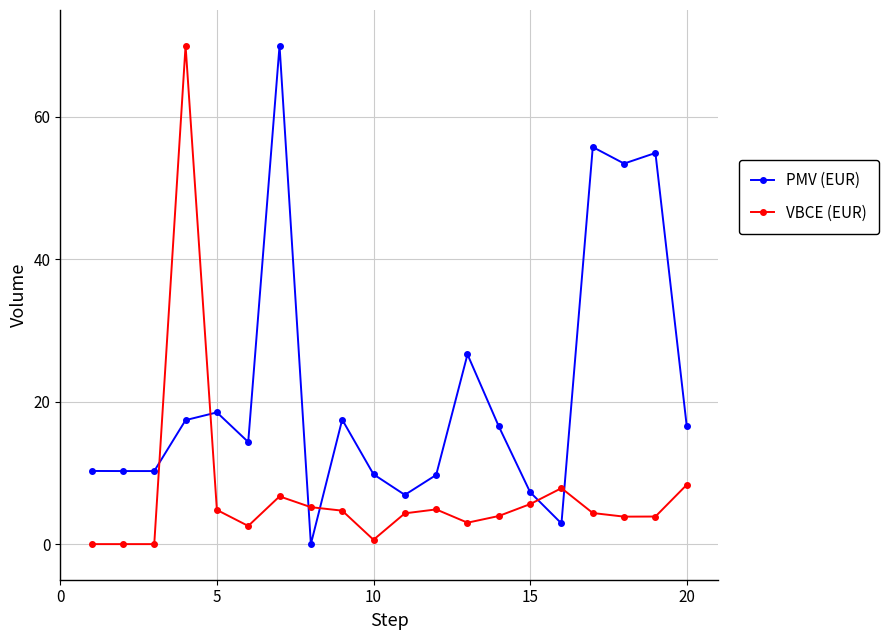

What is the difference between the maximum and minimum values in the PMV (EUR) series?

70.0